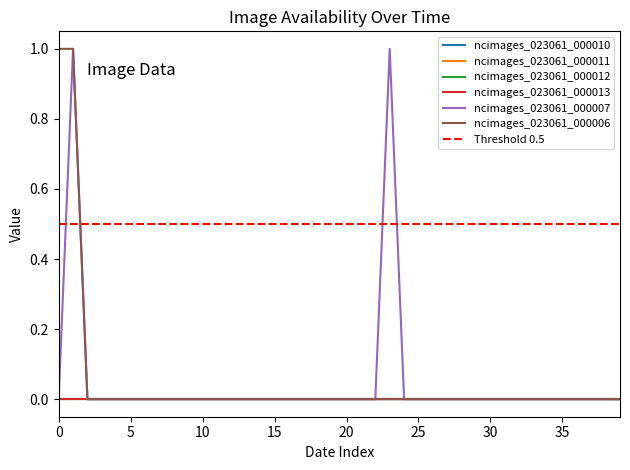

How many data points does each series have?

40